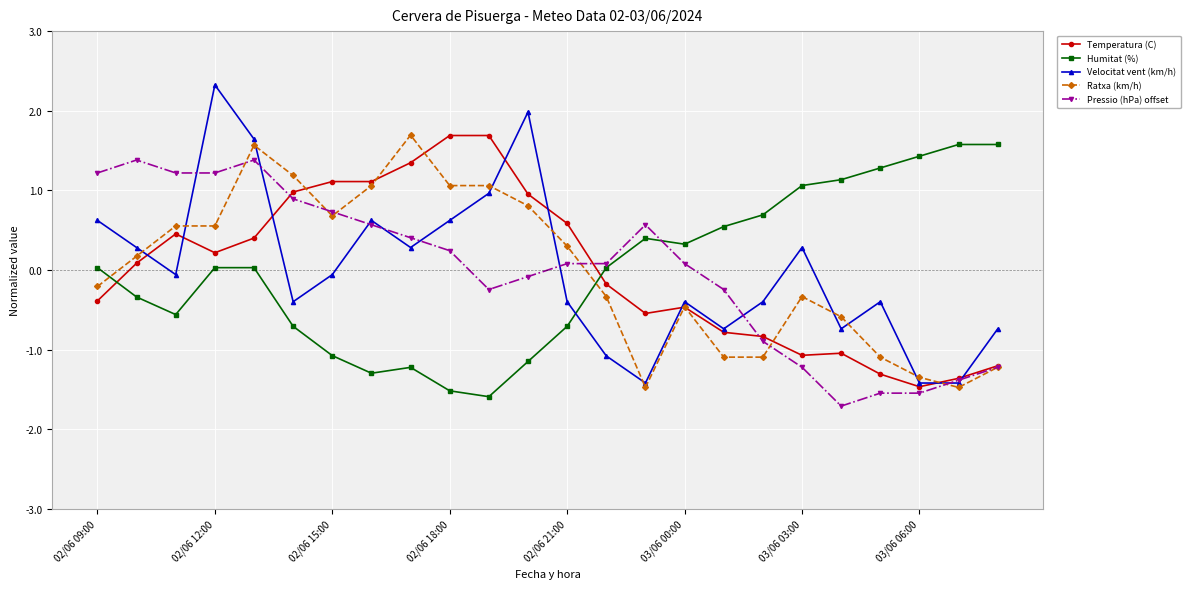

True or false: Ratxa (km/h) has more than 1 interior local peaks.

True